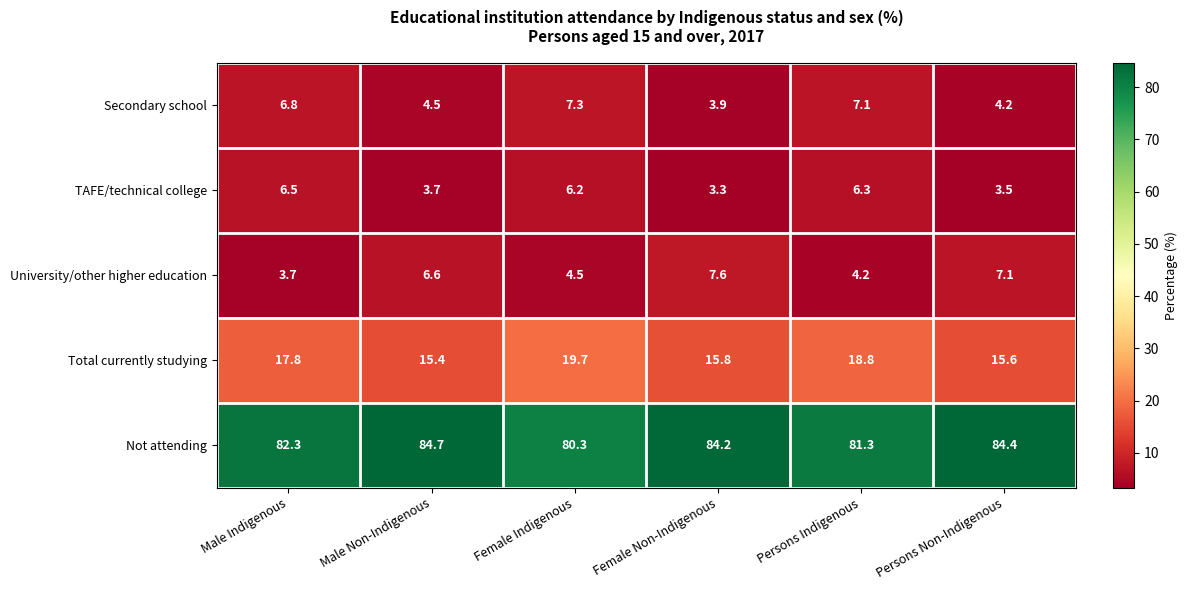

Is it true that University/other higher education equals 2.9 at Persons Indigenous?

False